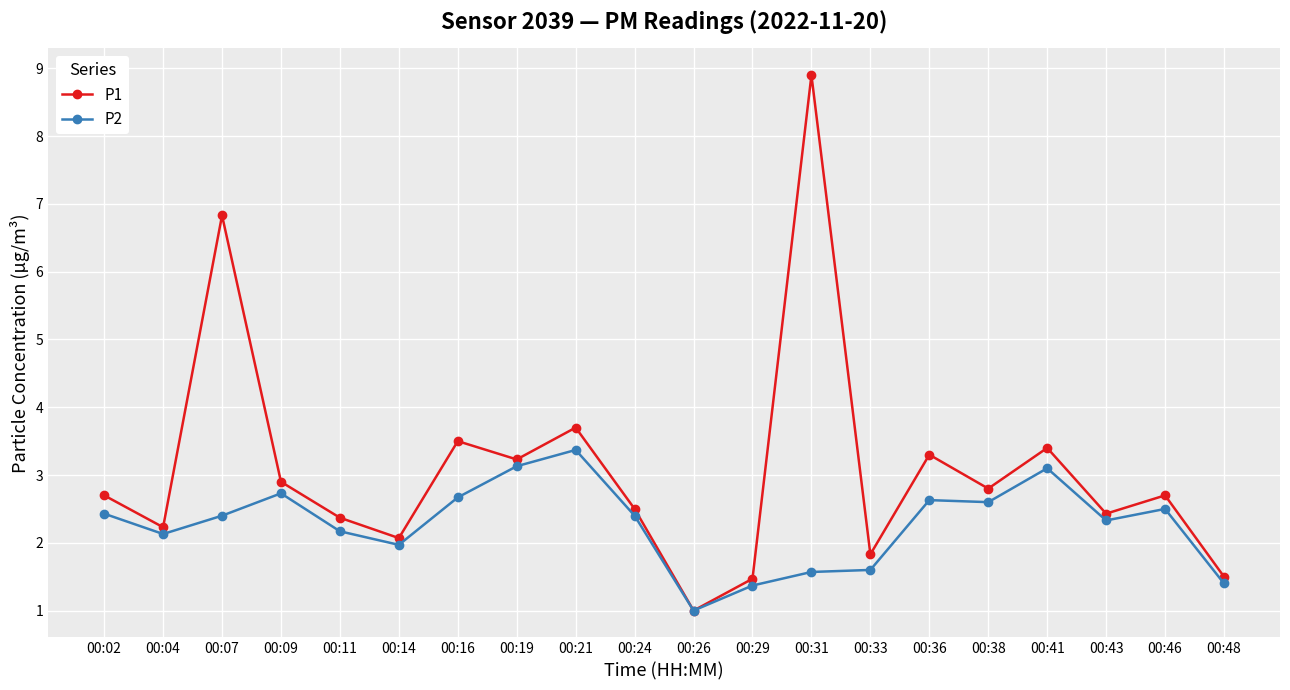

Rank the series by their average value, from highest to lowest.

P1, P2